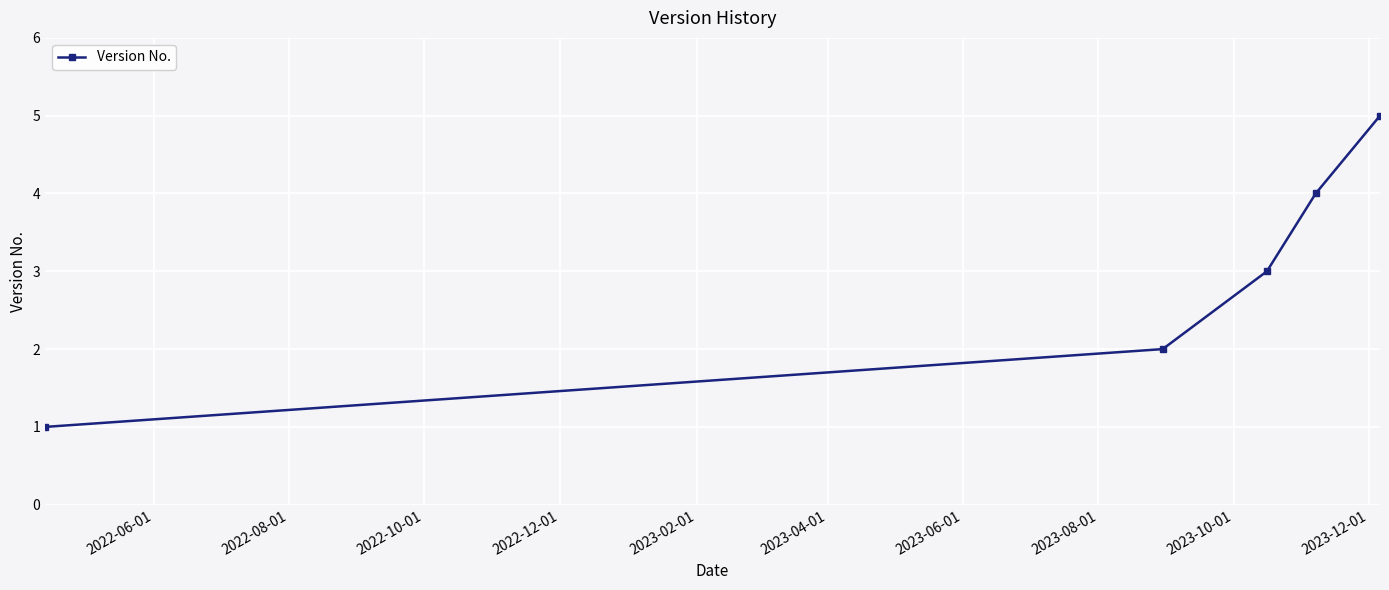

What is the difference between the maximum and second lowest values?

3